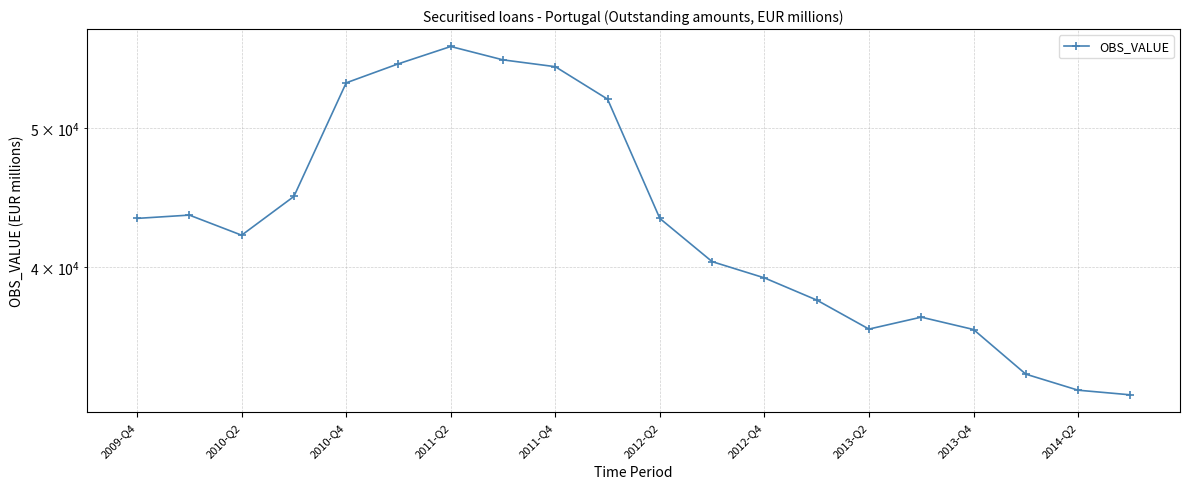

What is the difference between the maximum and minimum values?

24409.3